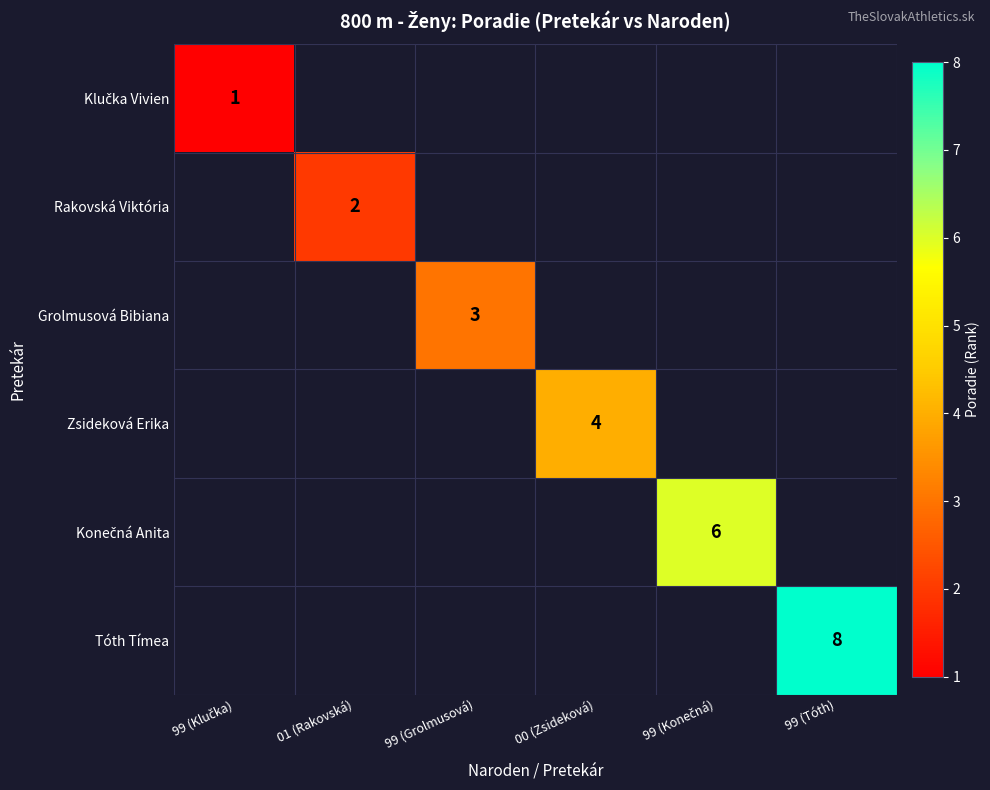

Is it true that Zsideková Erika equals 5 at 00 (Zsideková)?

False